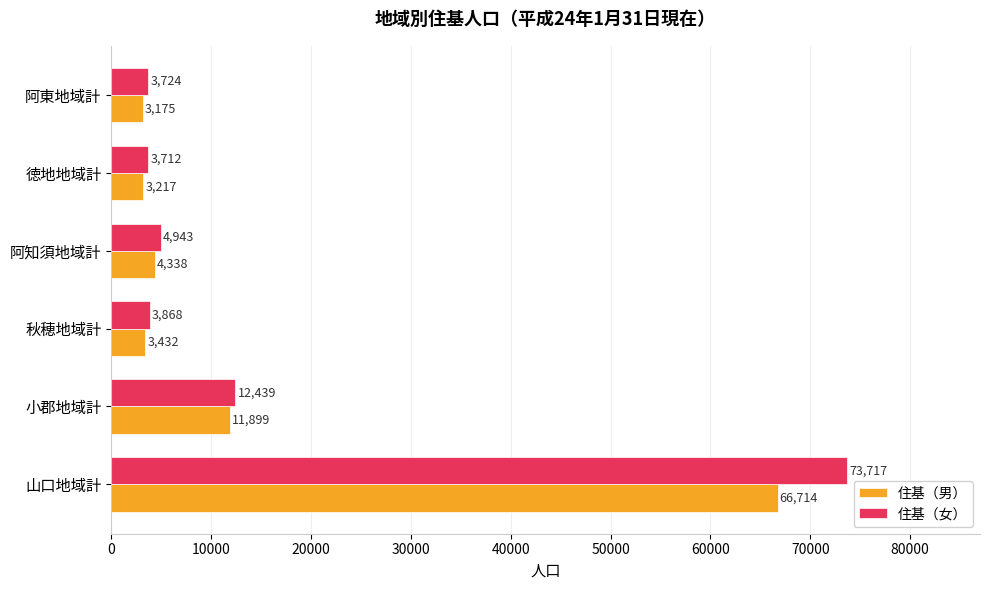

What is the smallest value displayed?

3175